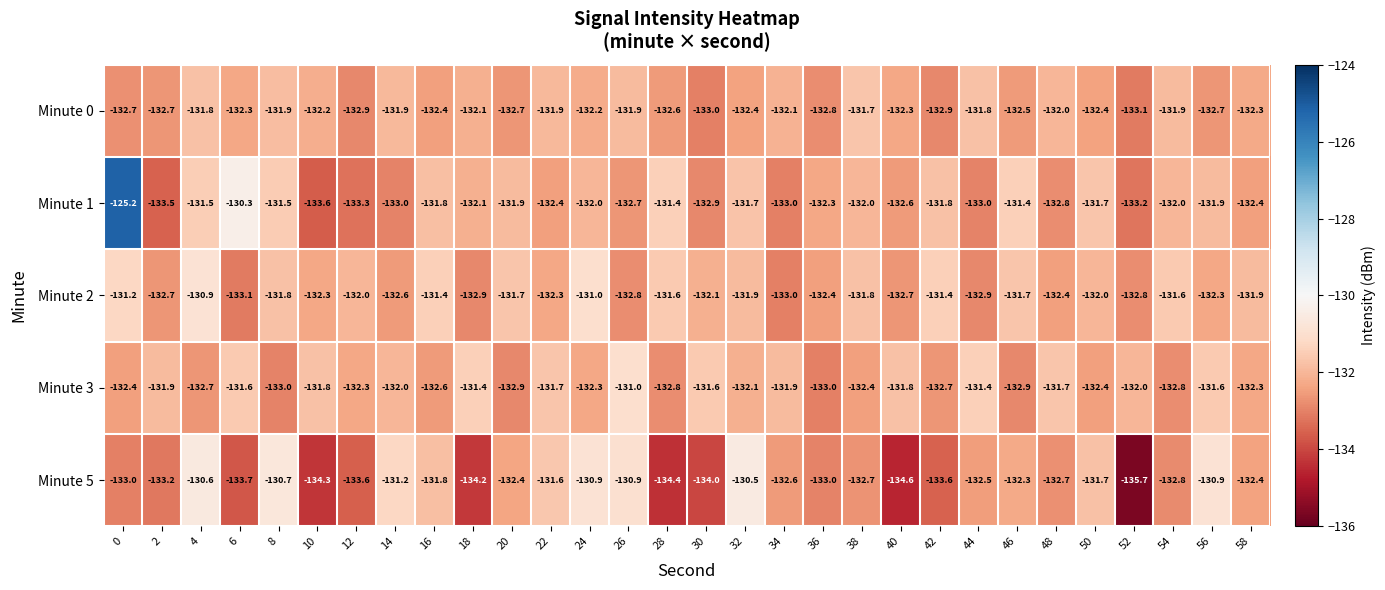

Is it true that Minute 3 equals -133.0 at 36?

True